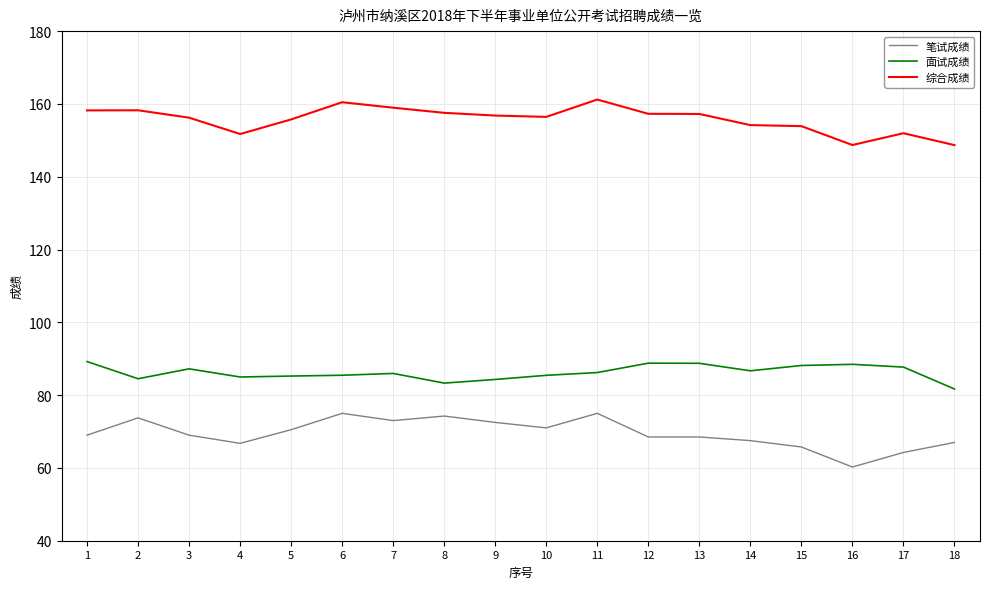

Is the value of 笔试成绩 at 18 greater than the value of 面试成绩 at 2?

No